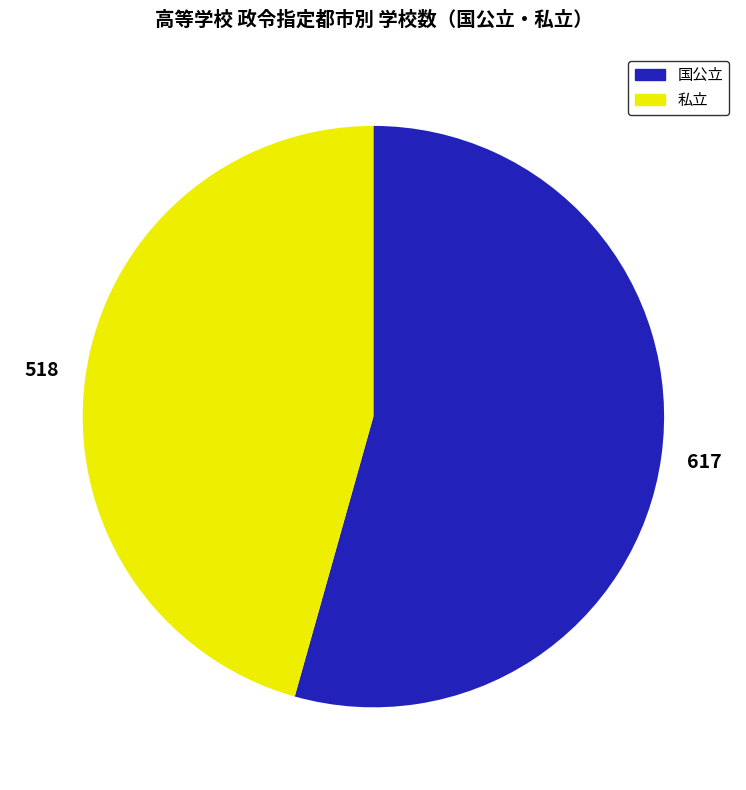

Is there a majority slice in this chart?

Yes